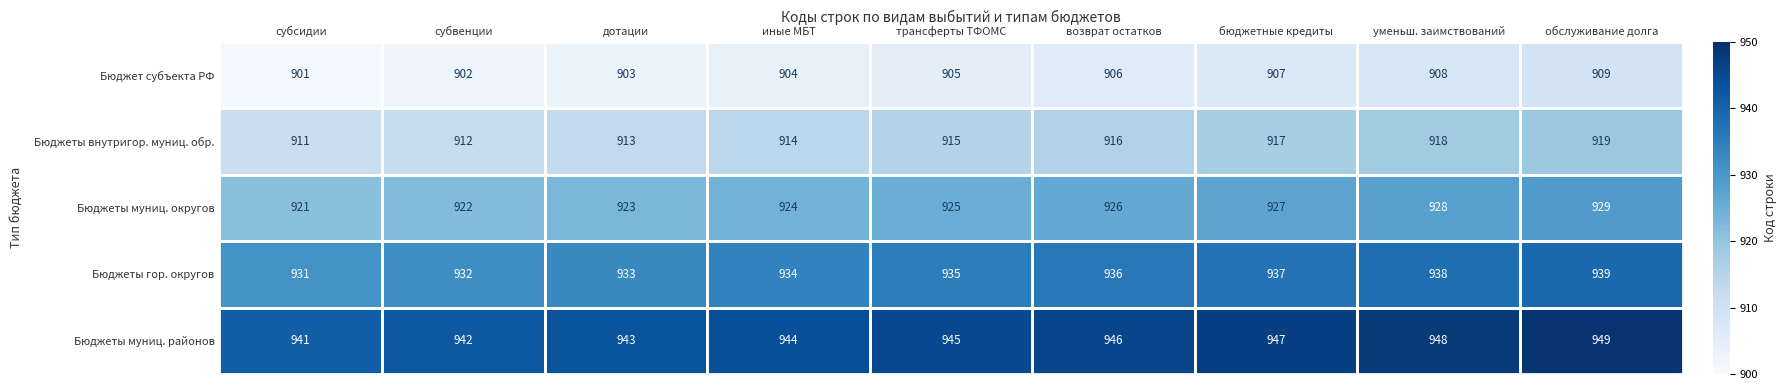

What is the difference between the highest and lowest values at обслуживание долга?

40